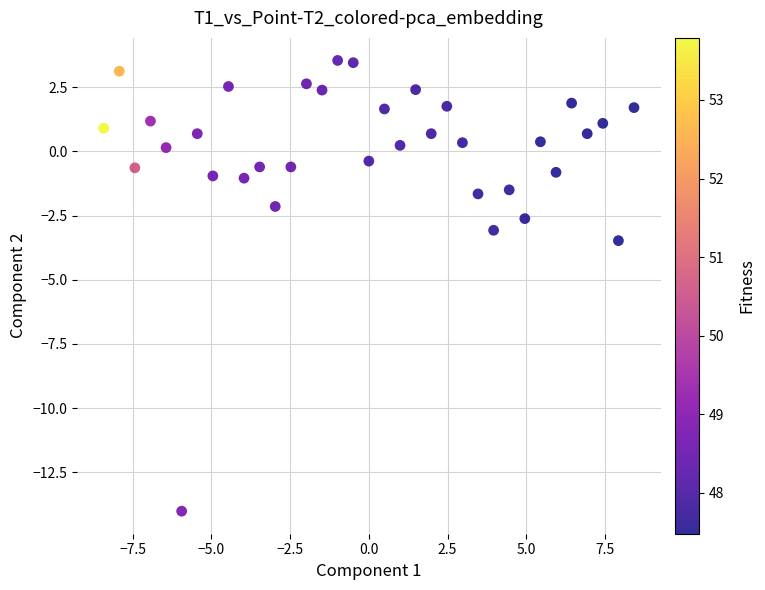

What is the range of Y values (max minus min)?

17.6